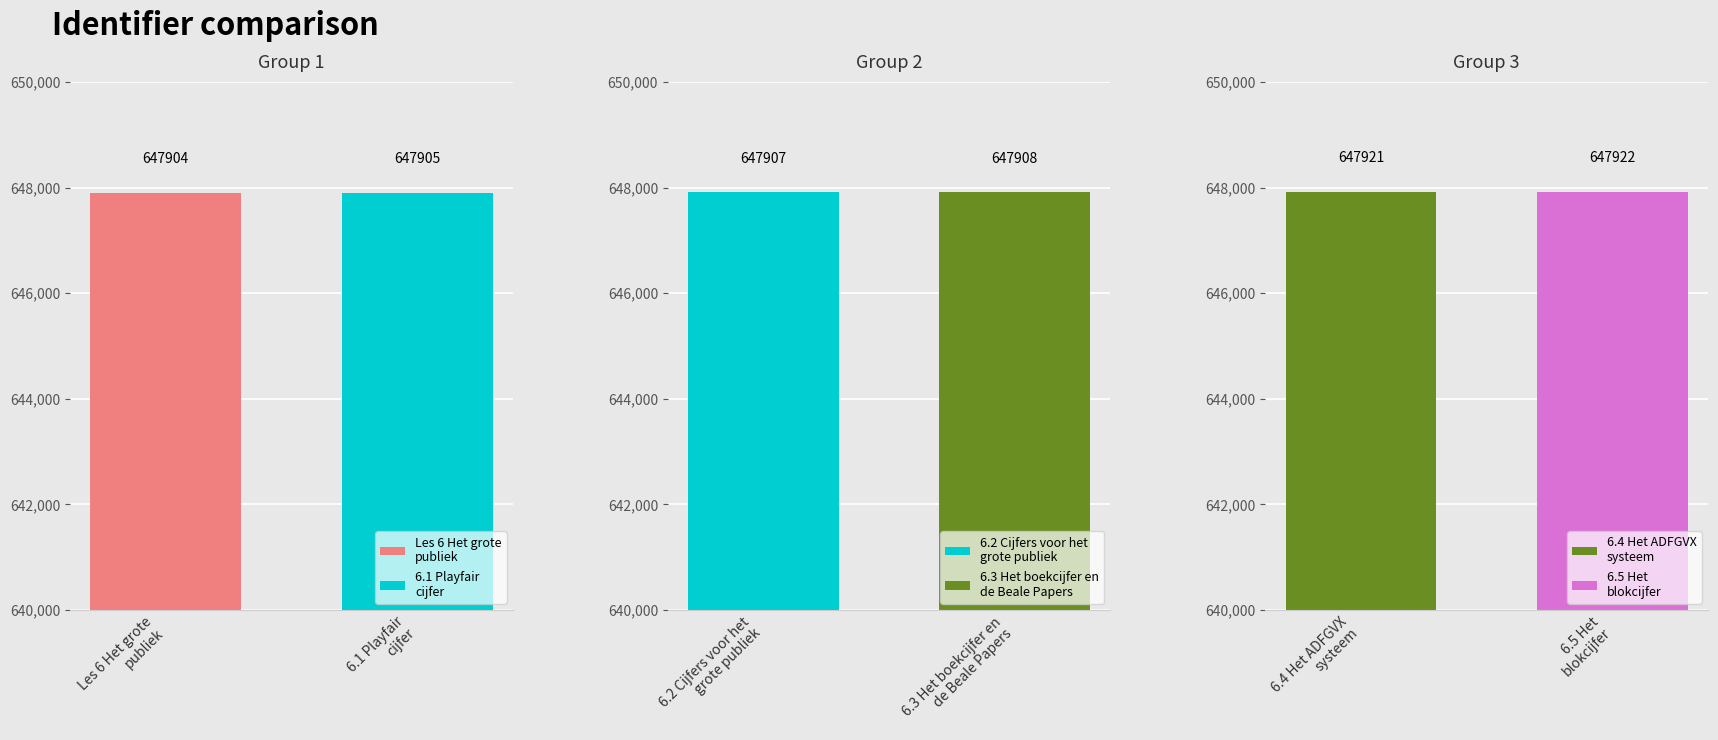

Does the chart contain any negative values?

No